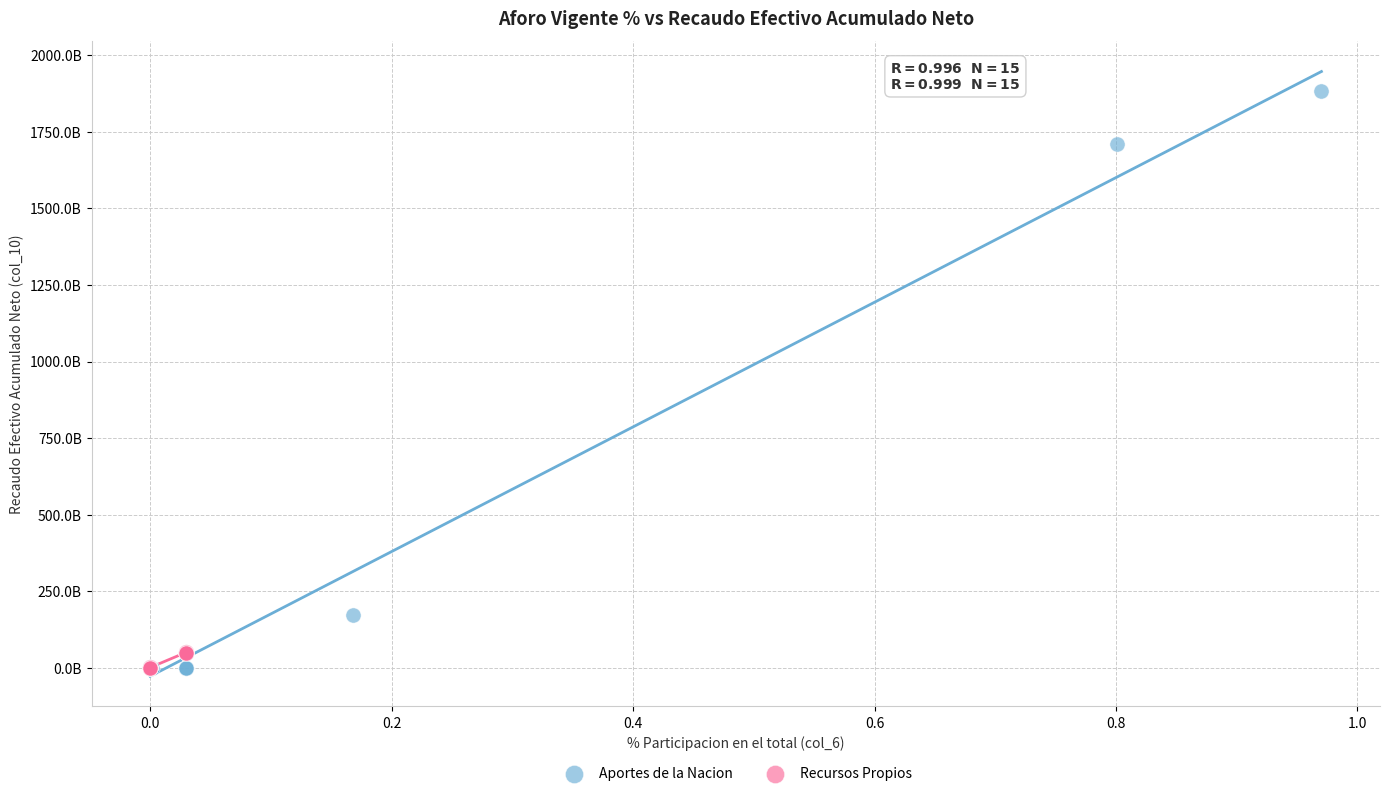

Which series has the largest Y range (max minus min)?

Aportes de la Nacion